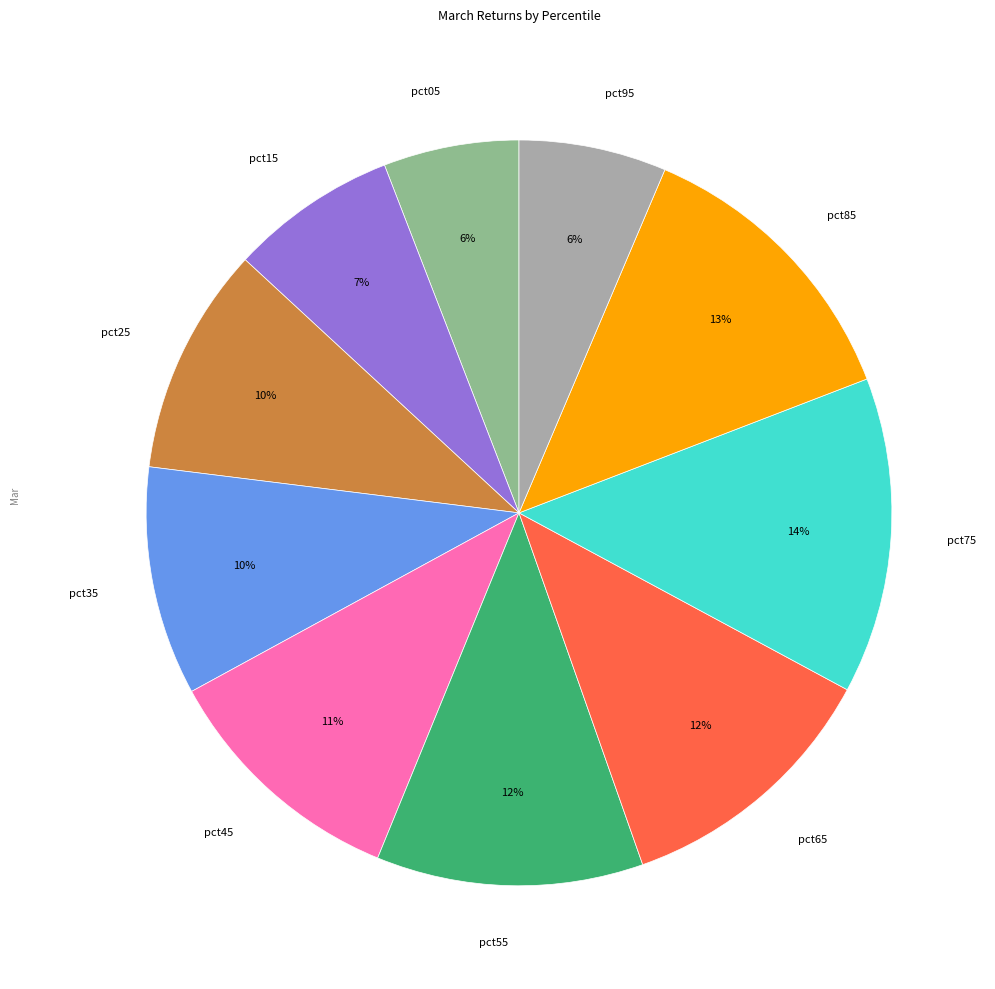

Does pct65 represent more than half of the total?

No